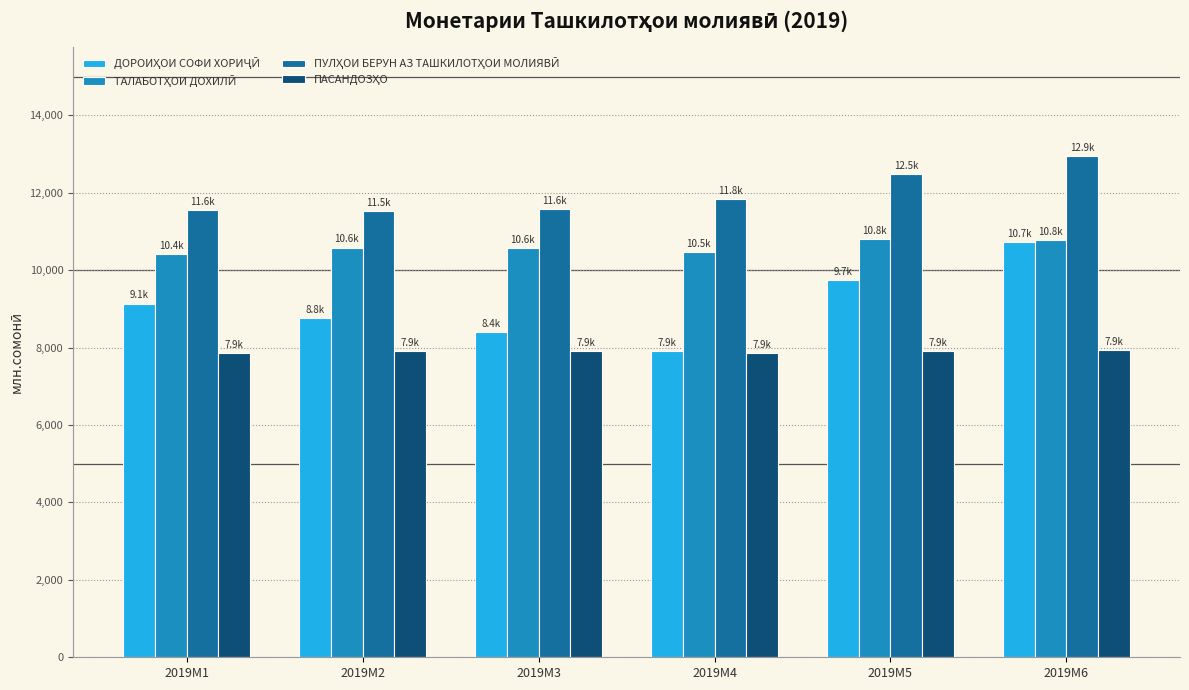

Which category has the highest value across all series?

2019M6